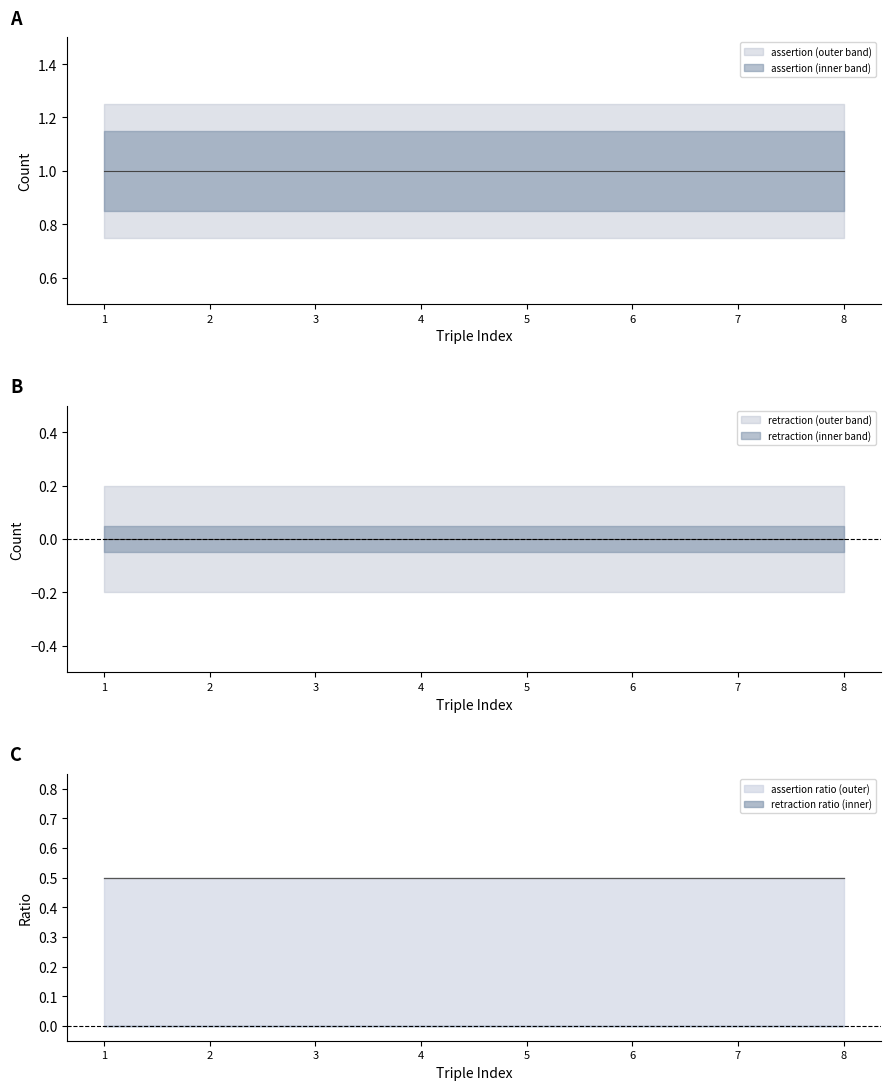

The retraction series shows 0 at obo:SYMP_0000892 oio:id. True or false?

True